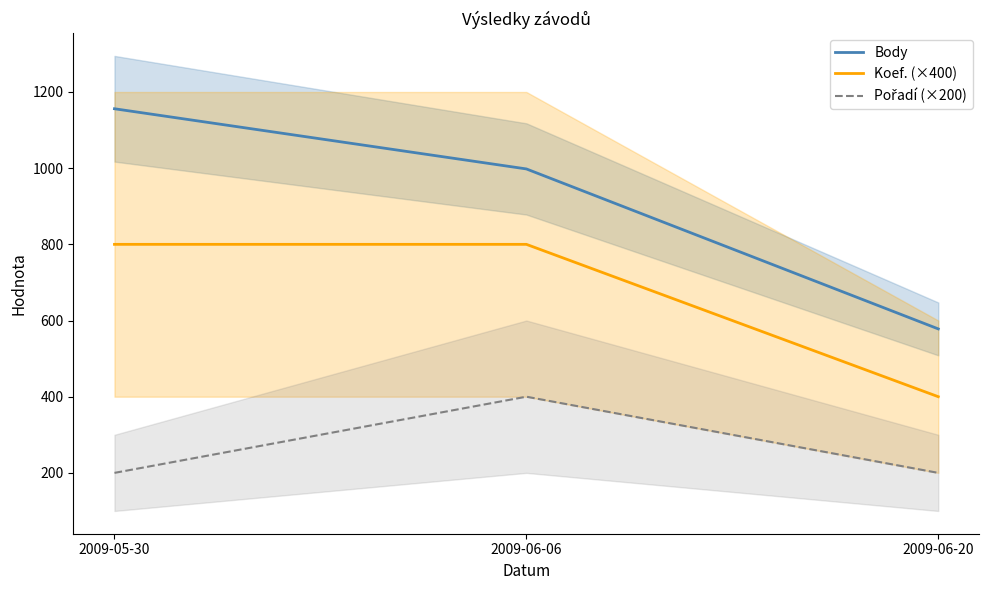

At how many categories does at least one series exceed 347?

3